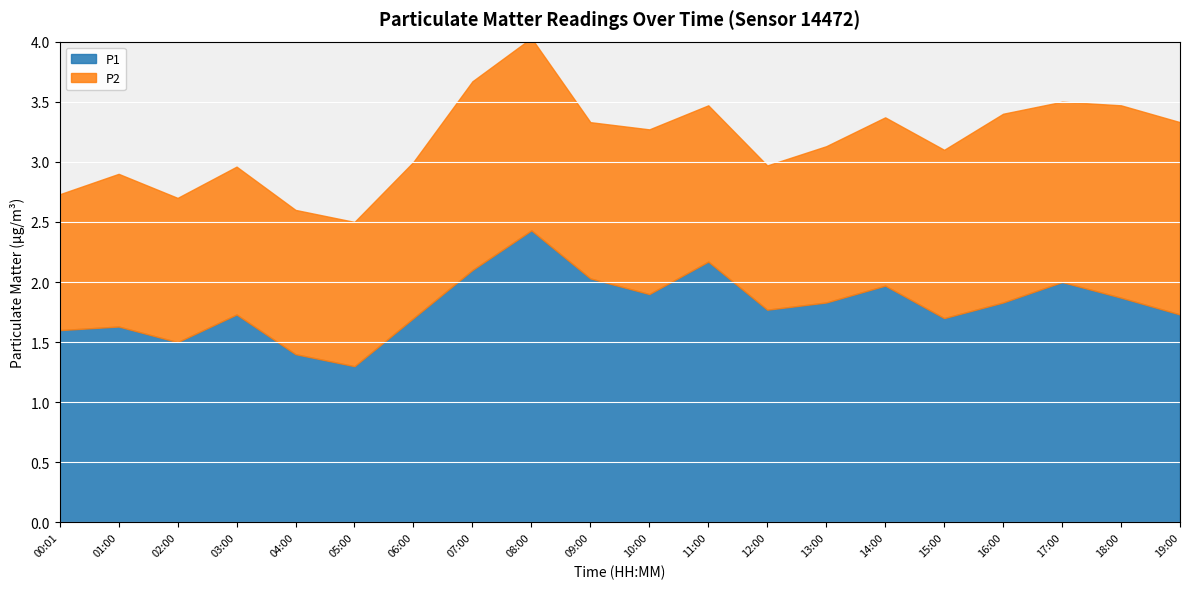

True or false: P1 and P2 cross at least once.

False